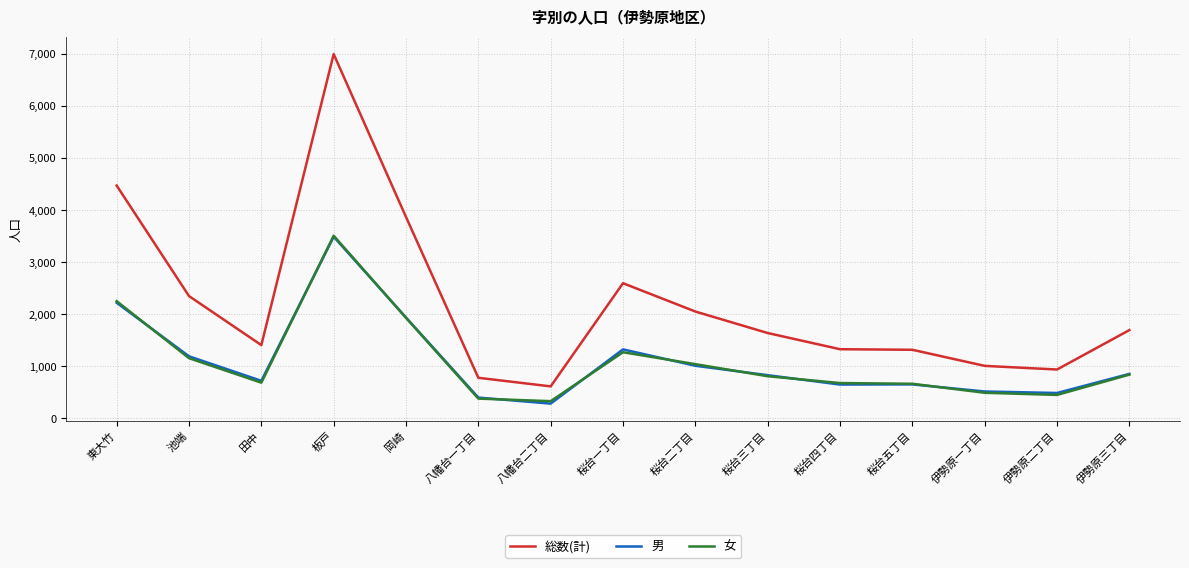

How many lines are shown in the chart?

3